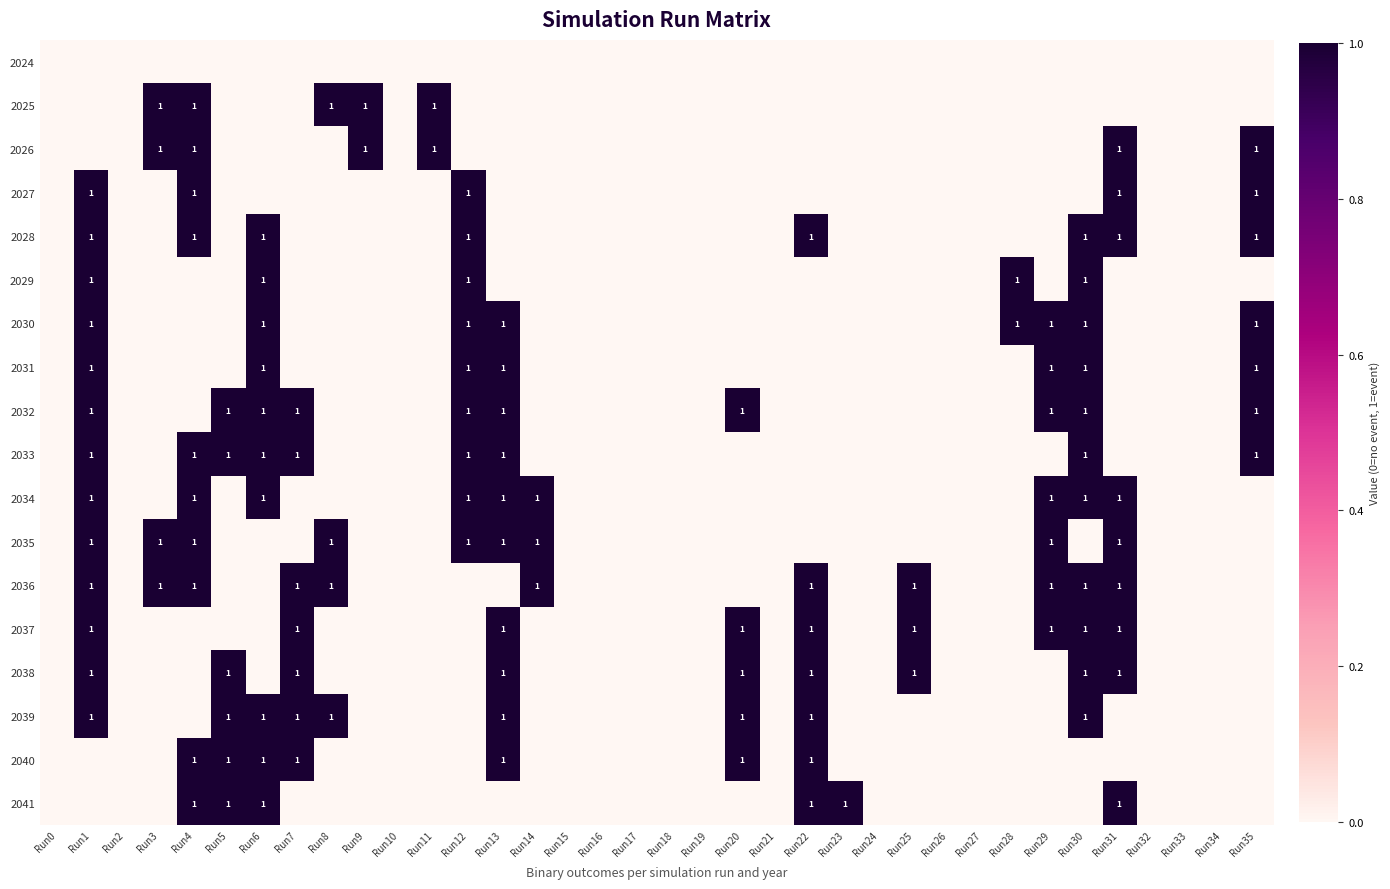

What is the maximum value for 2027?

1